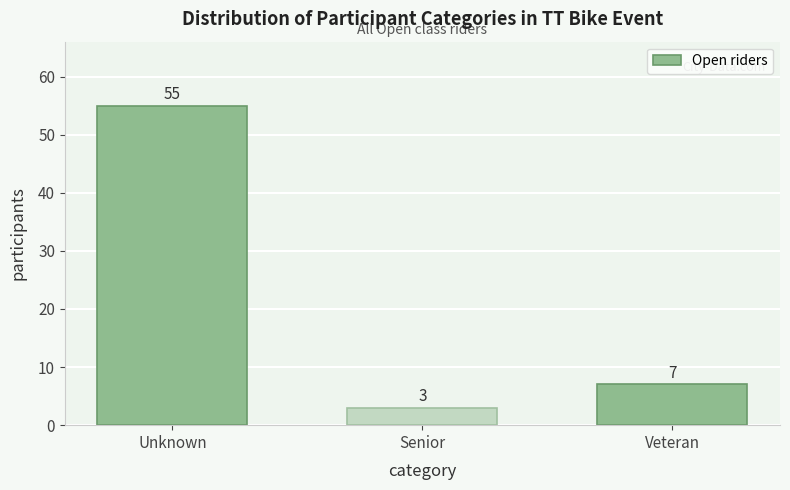

Reading left to right, list all the values displayed in this chart.

Unknown=55	Senior=3	Veteran=7